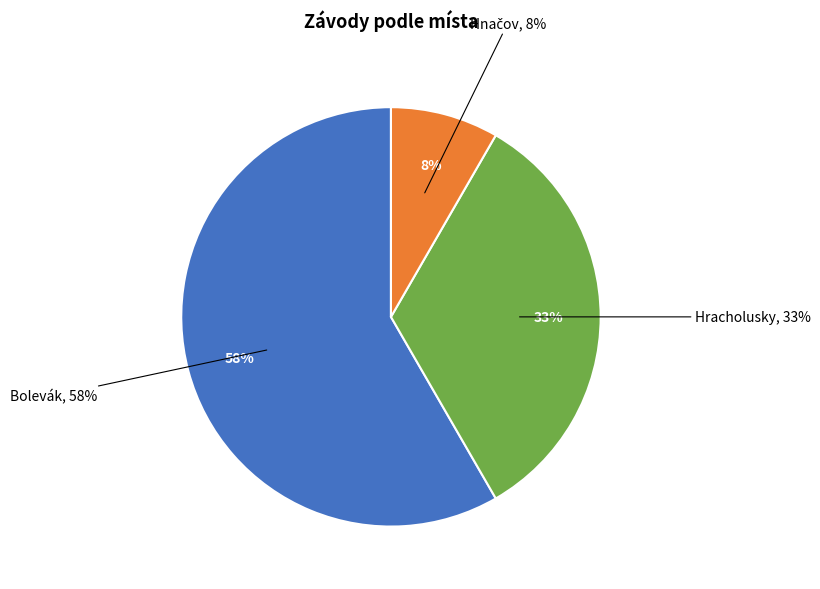

To the nearest percent, what is the difference between the largest and smallest slice percentages?

50%